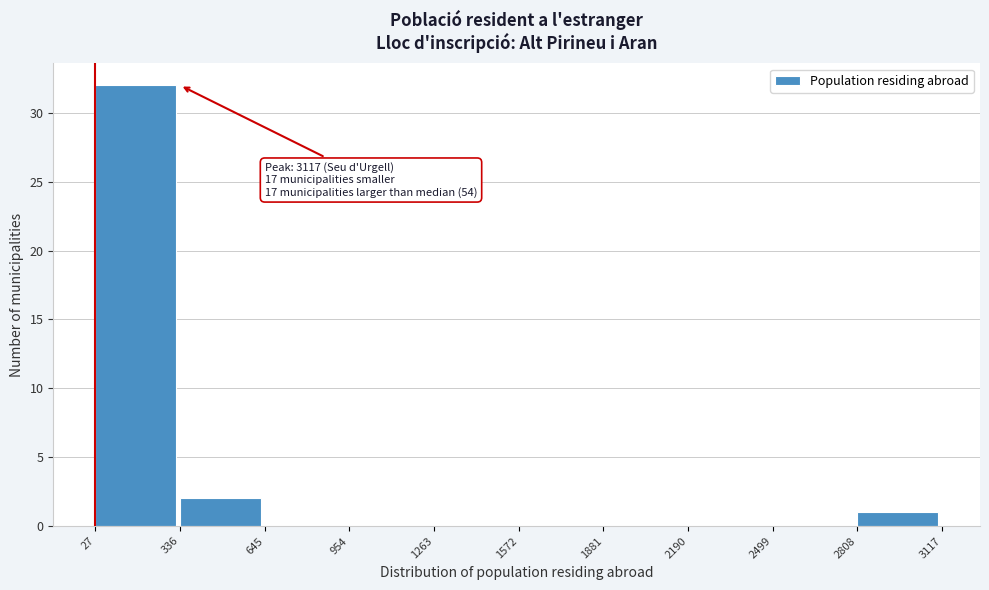

Which range on the x-axis has the tallest bar?

27 to 336